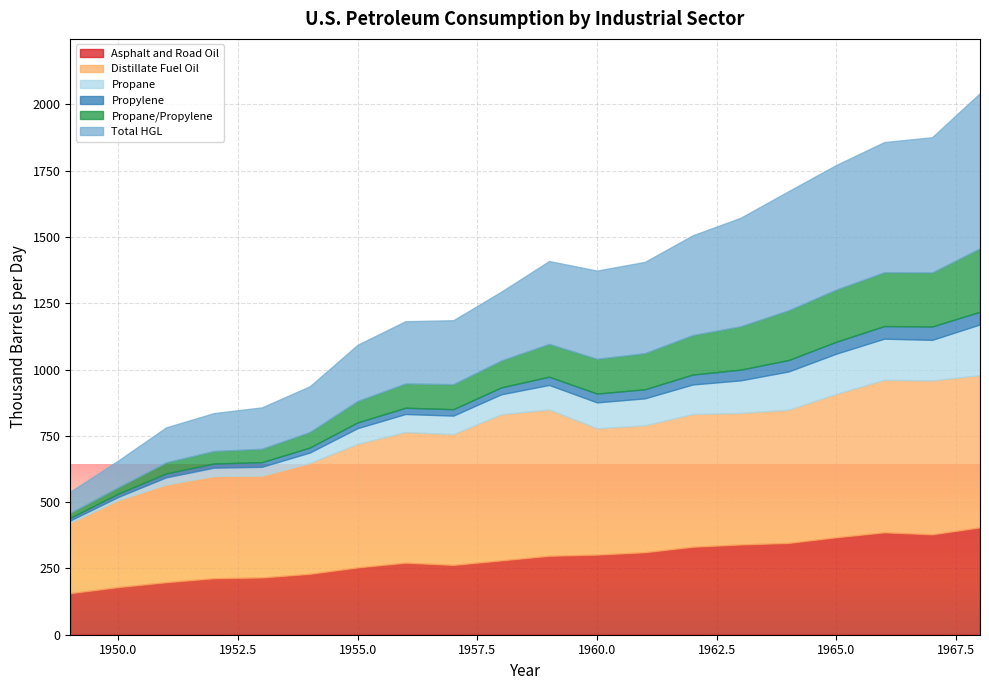

Which series changed the most between 1952 and 1962?

Total HGL